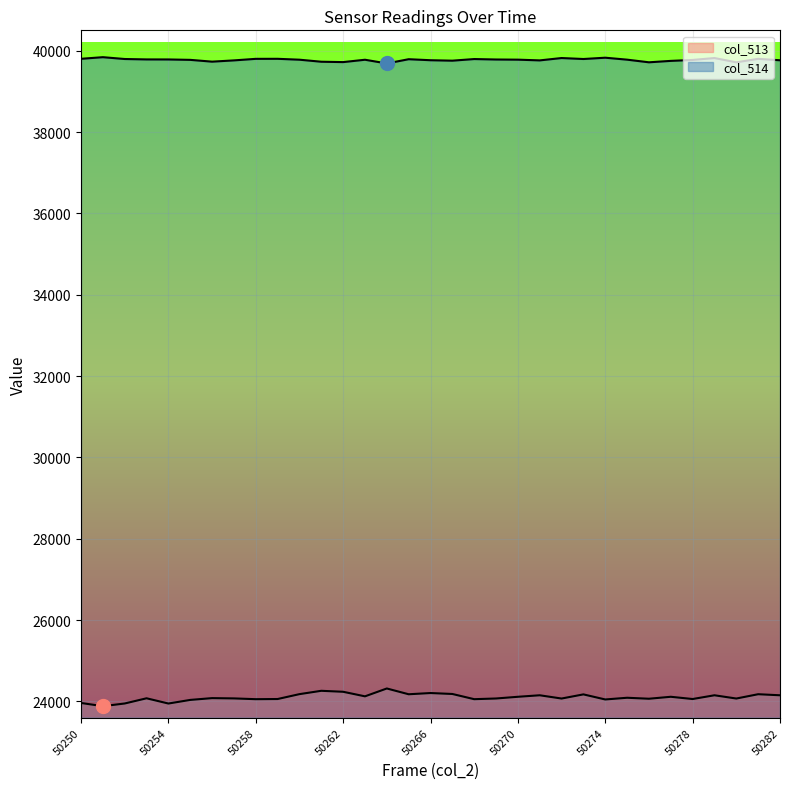

What is the sum of the col_514 values at 50278 and 50270?

79551